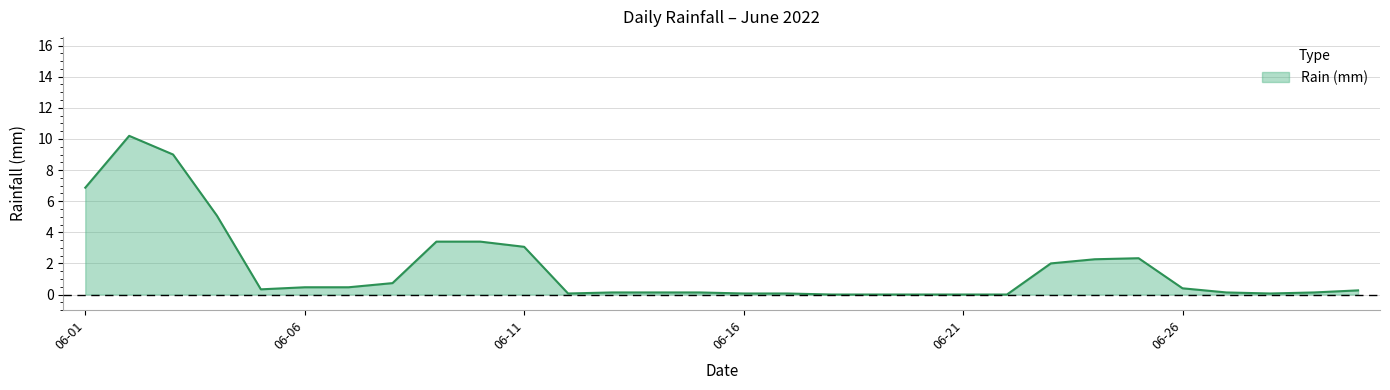

What is the greatest value displayed?

10.2